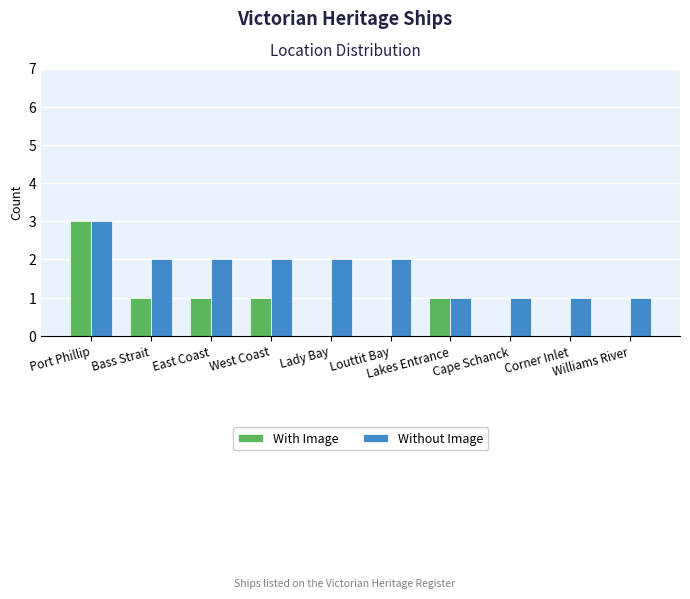

Are the bars grouped side by side (vs. stacked)?

Yes